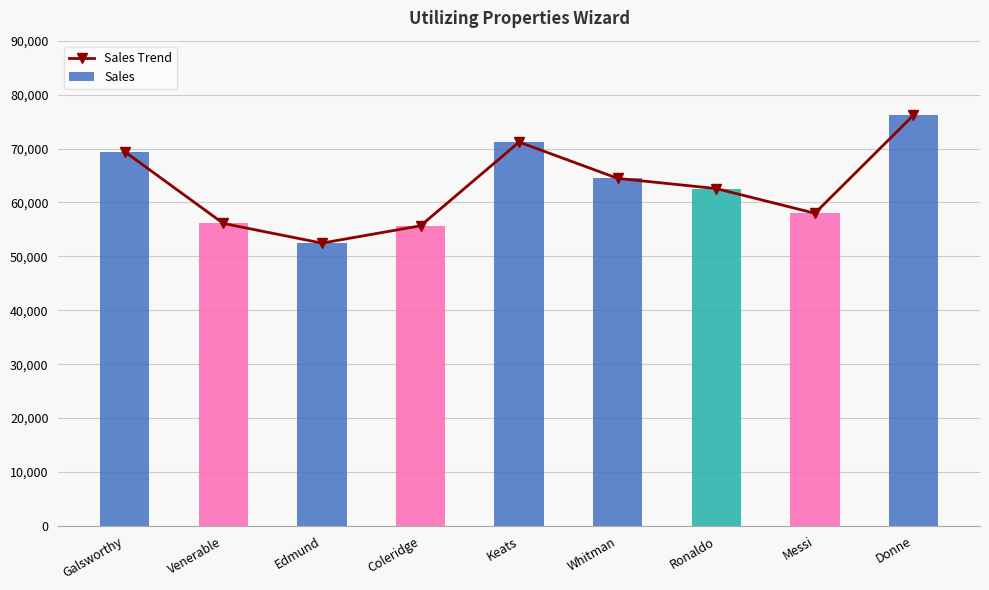

What is the smallest value displayed?

52455